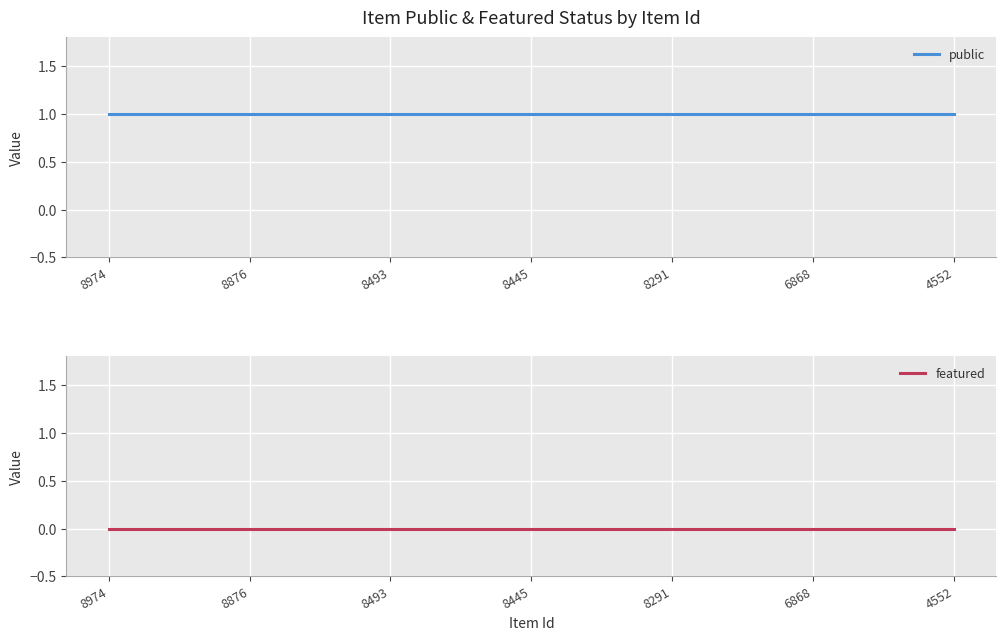

List the labels in order of public value, smallest first.

8974, 8876, 8493, 8445, 8291, 6868, 4552